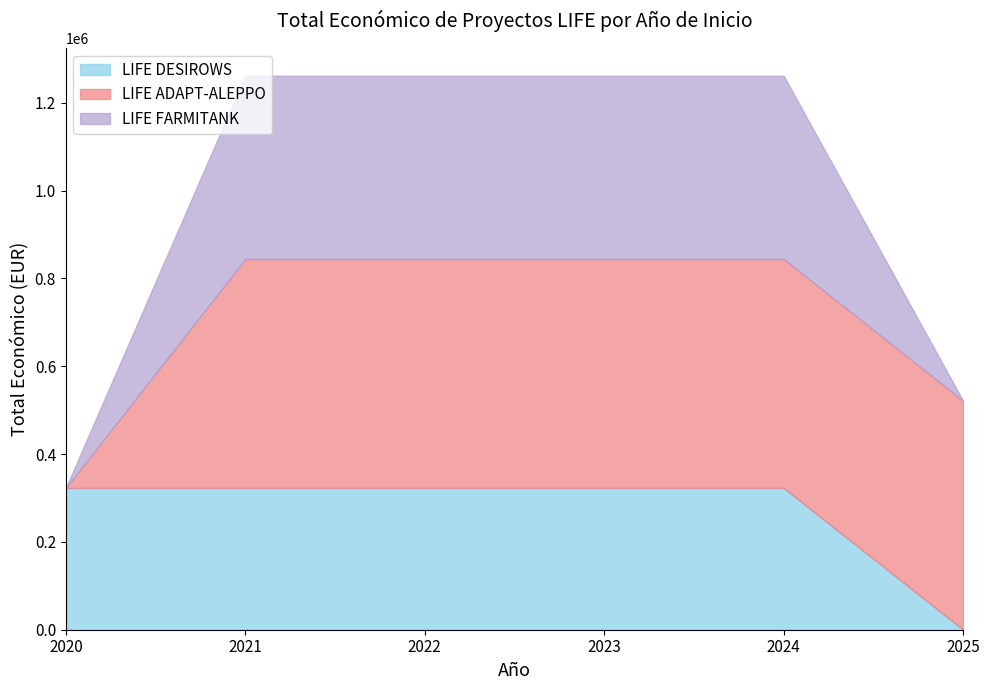

Does the chart have visible grid lines?

No